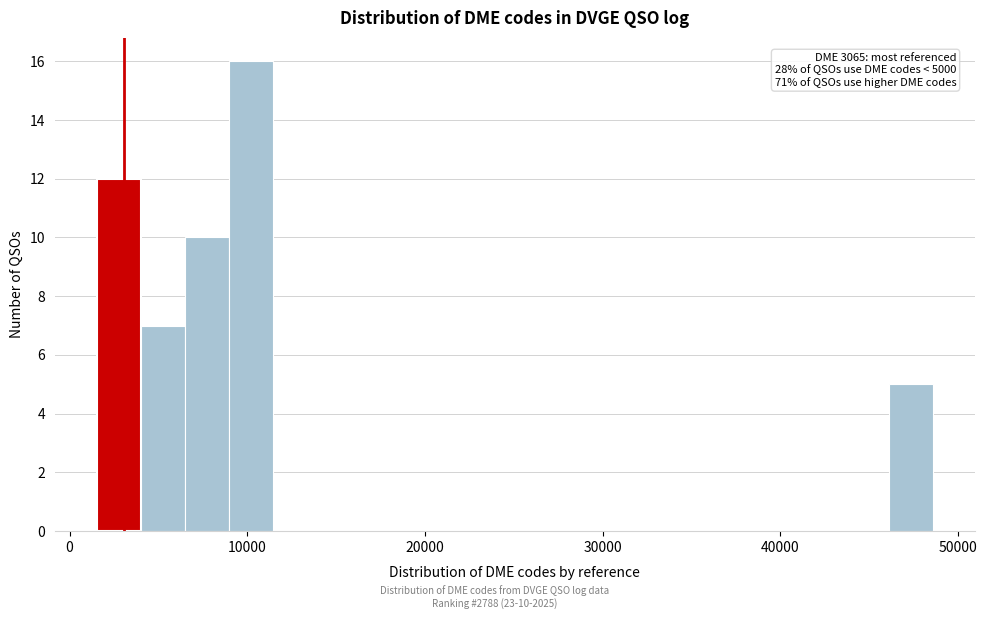

Read against the x-axis, roughly where is the centre of the tallest bar?

10000